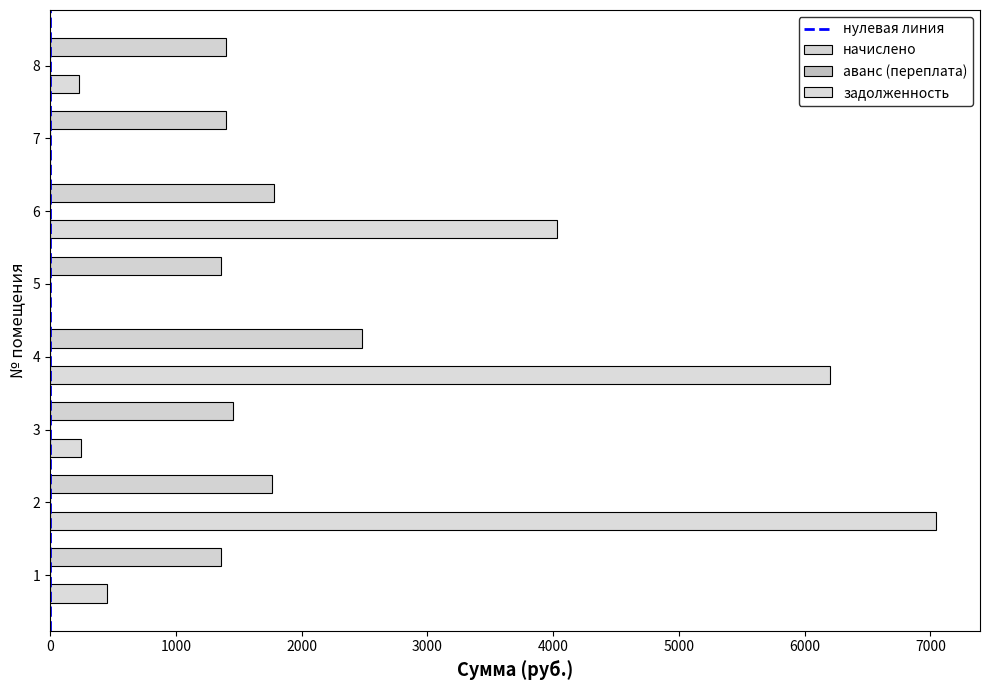

List the series in order of their overall mean, highest first.

задолженность, начислено, аванс (переплата)